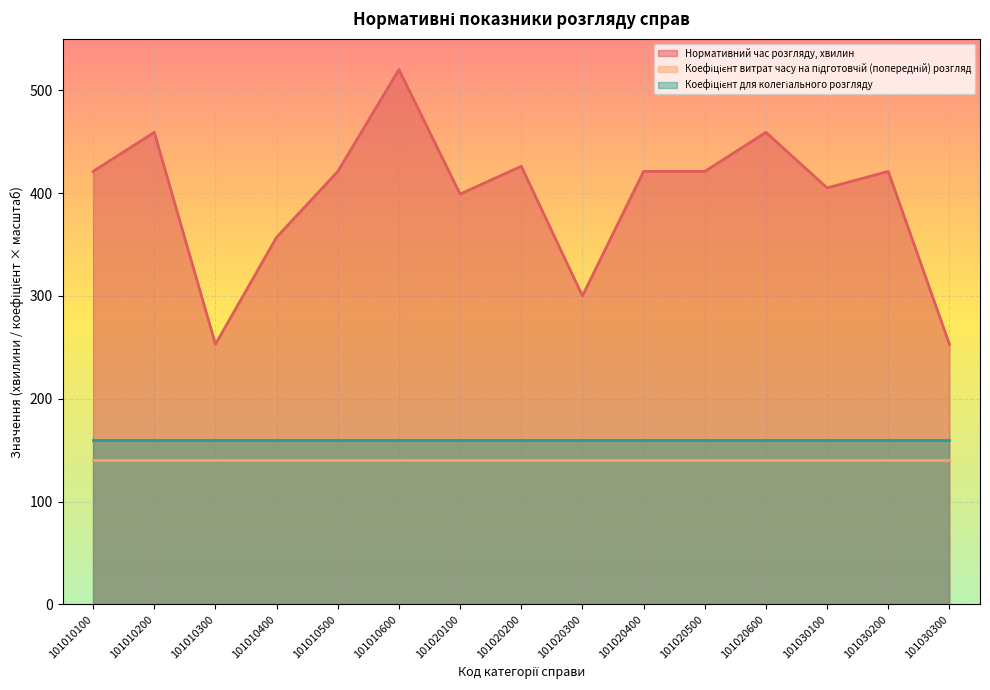

What is the total value across all series at 101010600?

820